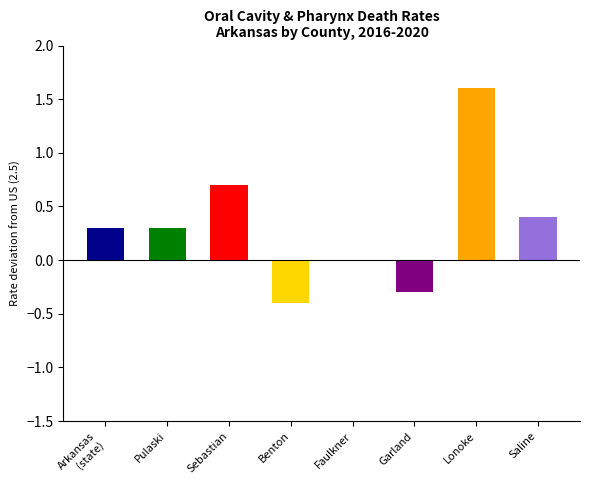

Does the chart contain any negative values?

Yes